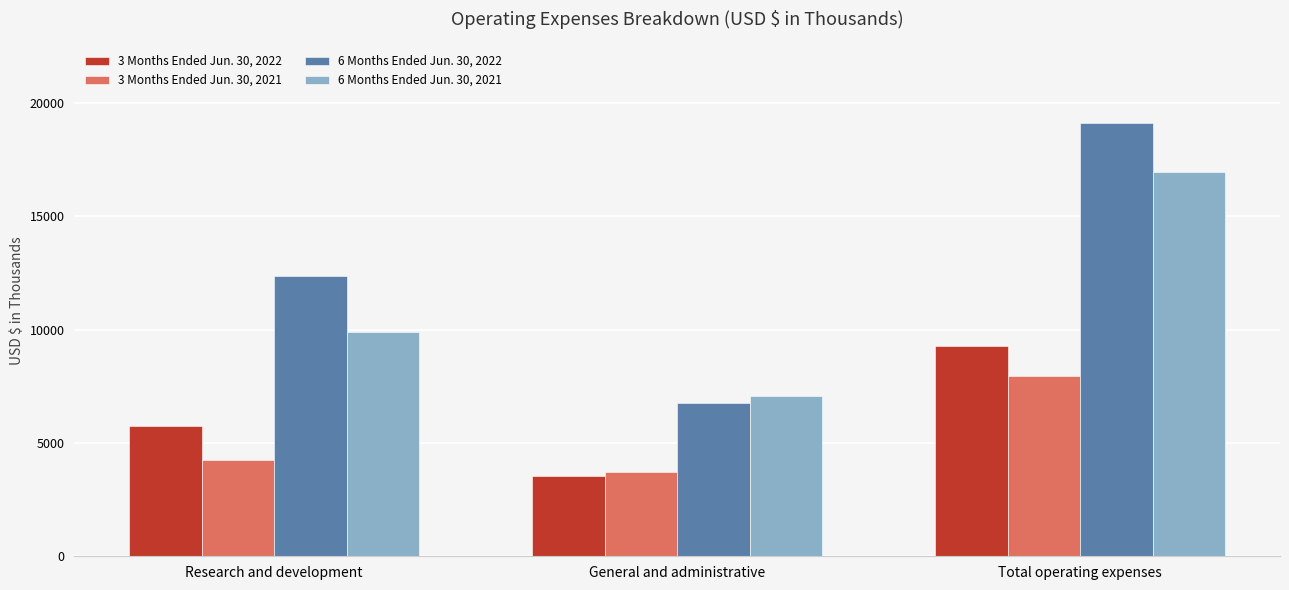

What is the label of the 2nd bar from the right?

General and administrative